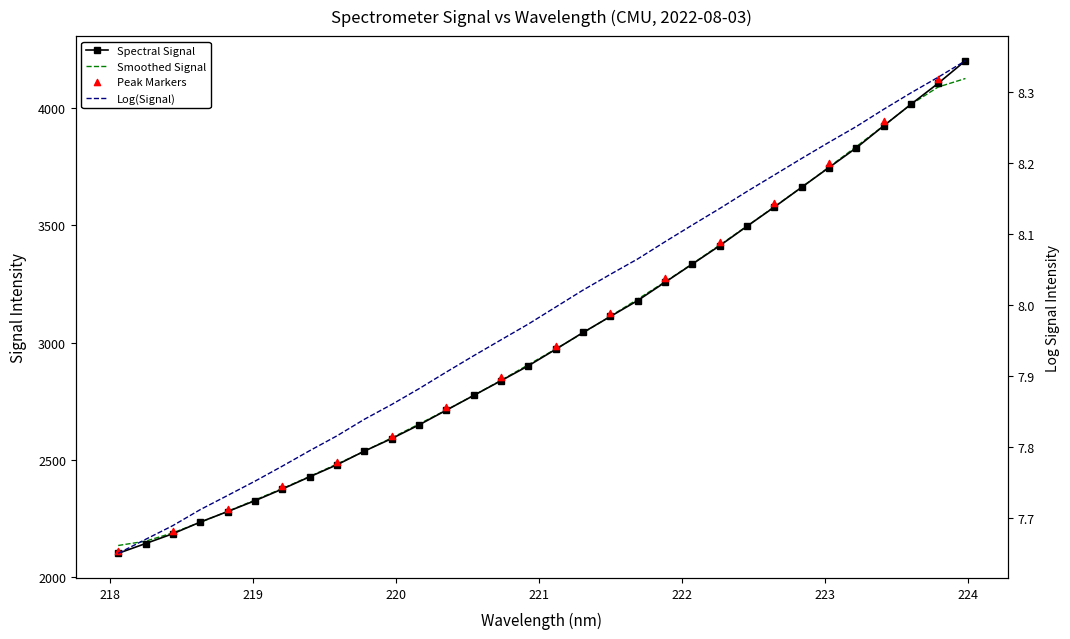

Between 218.442 and 219.7801, which is larger?

219.7801